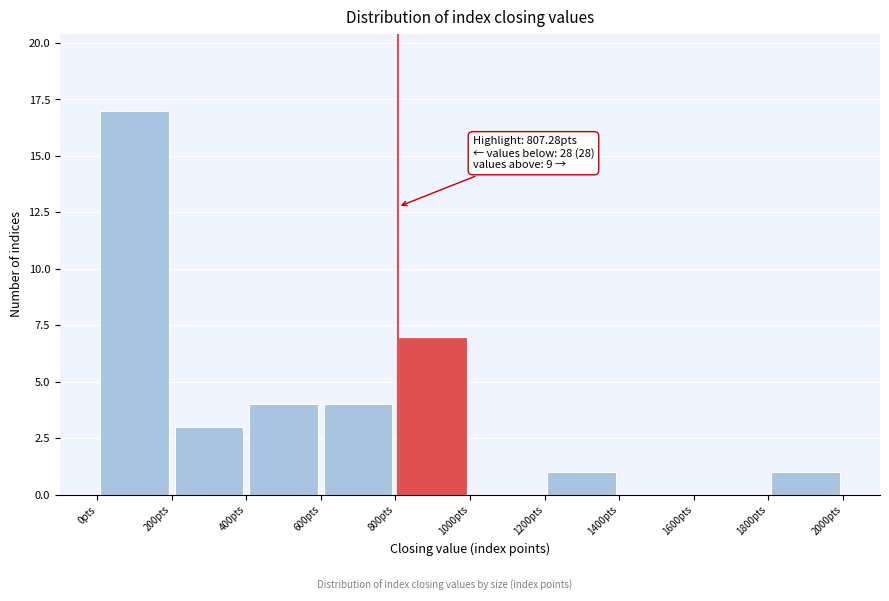

Which range on the x-axis has the tallest bar?

0 to 200